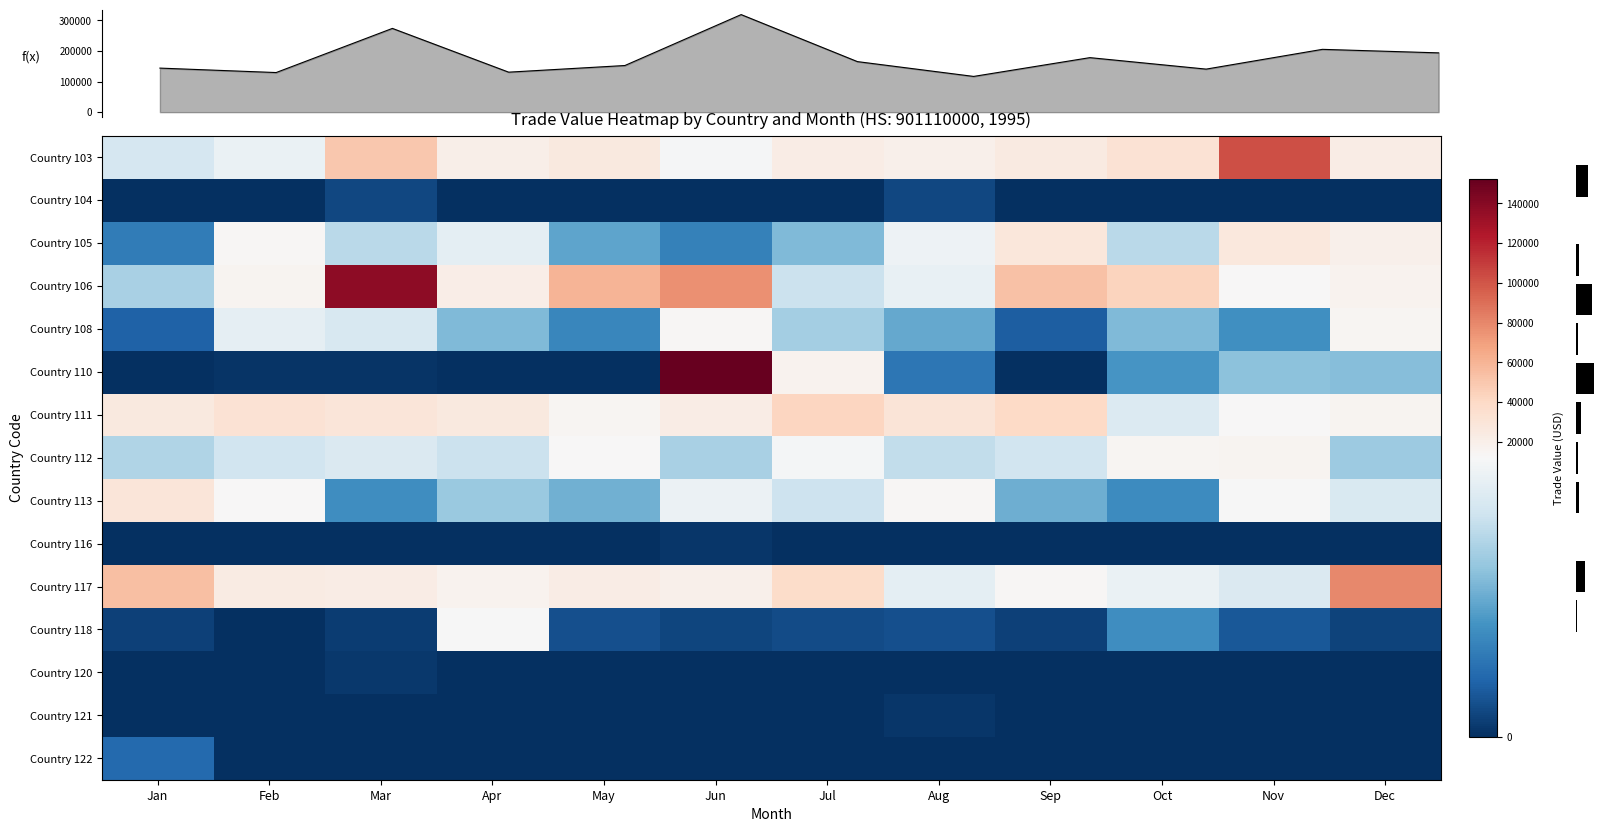

At how many categories does at least one series exceed 13773?

12